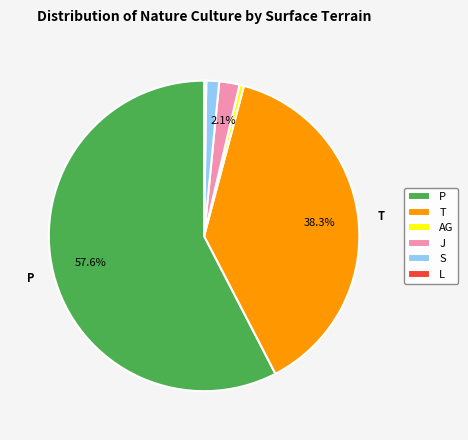

What percentage is the J slice, to the nearest percent?

2%